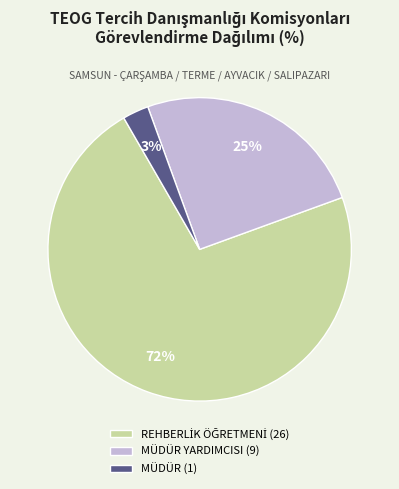

To the nearest percent, what percentage of the pie is MÜDÜR YARDIMCISI (9)?

25%